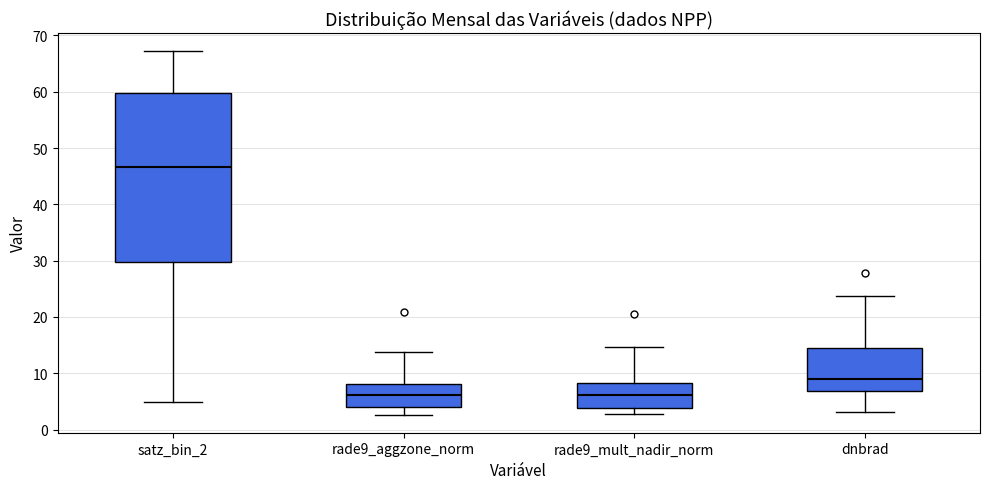

Comparing the boxes themselves (not the whiskers), which one is the tallest?

satz_bin_2